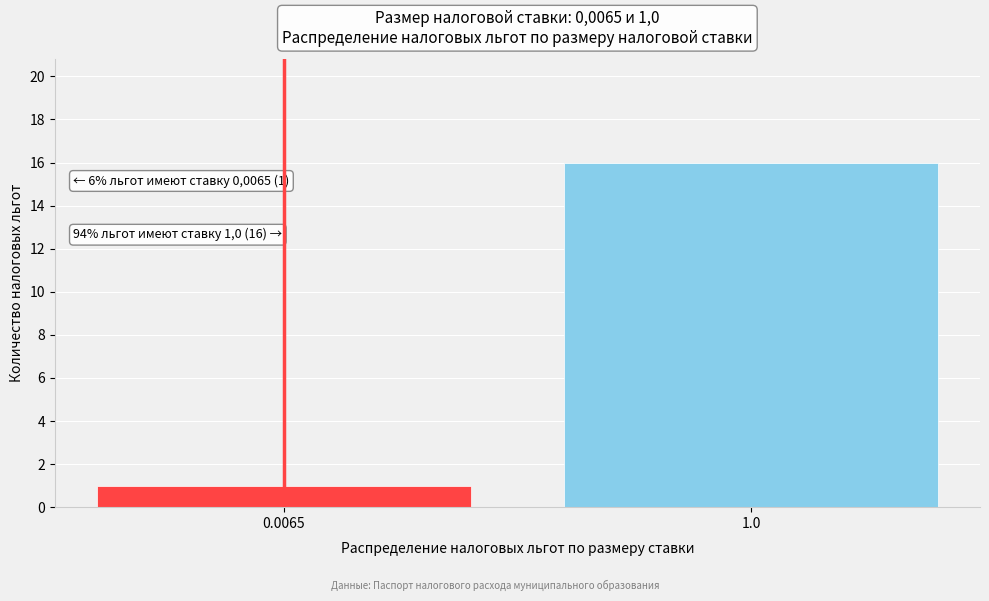

Reading left to right, transcribe all the data shown in this chart.

0.0065=1	1.0=16